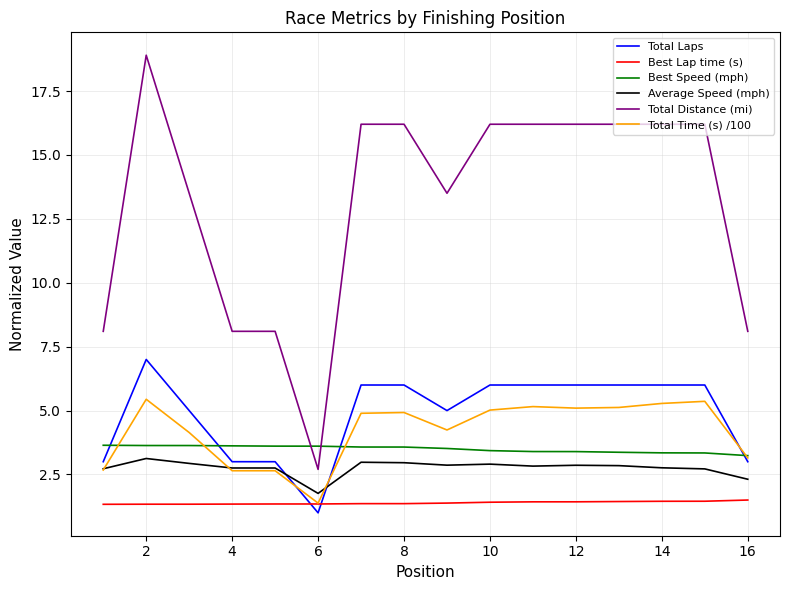

Which series has the largest total across all categories?

Total Distance (mi)